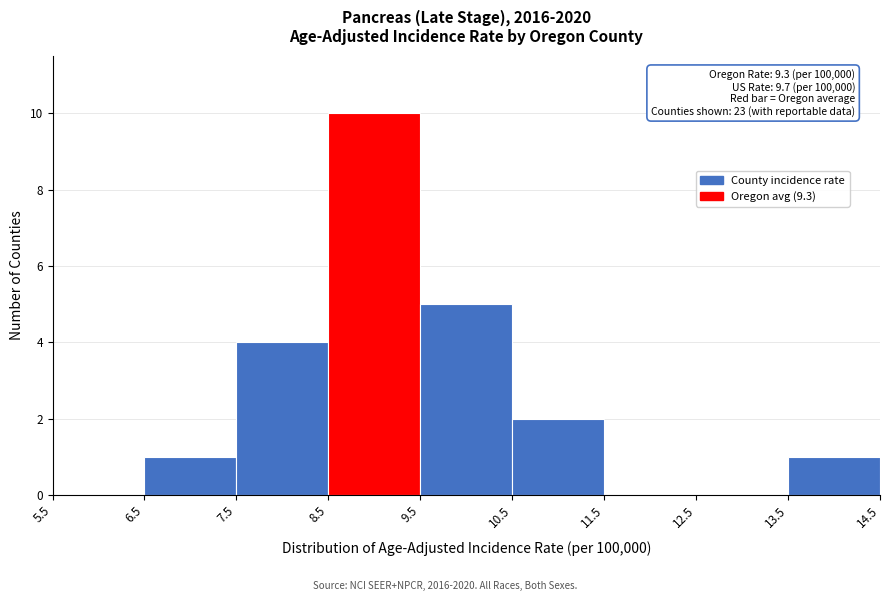

Which range on the x-axis has the tallest bar?

8.5 to 9.5